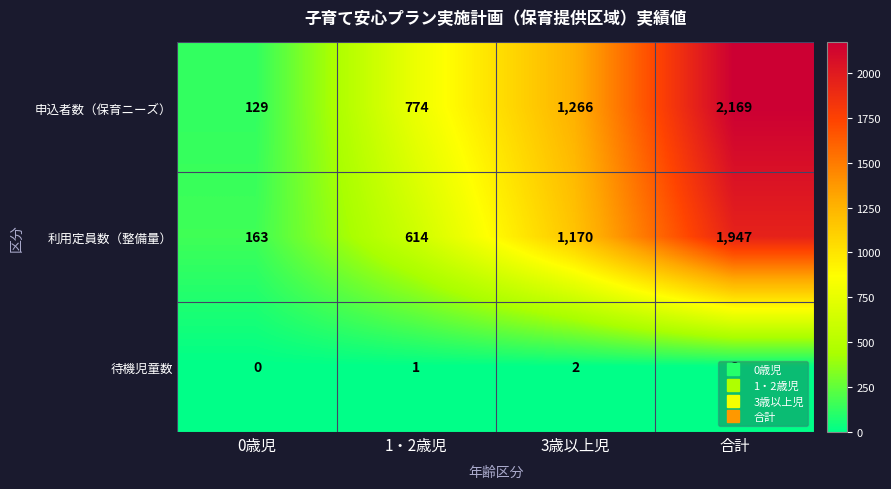

At which category does the chart reach its minimum across all series?

0歳児